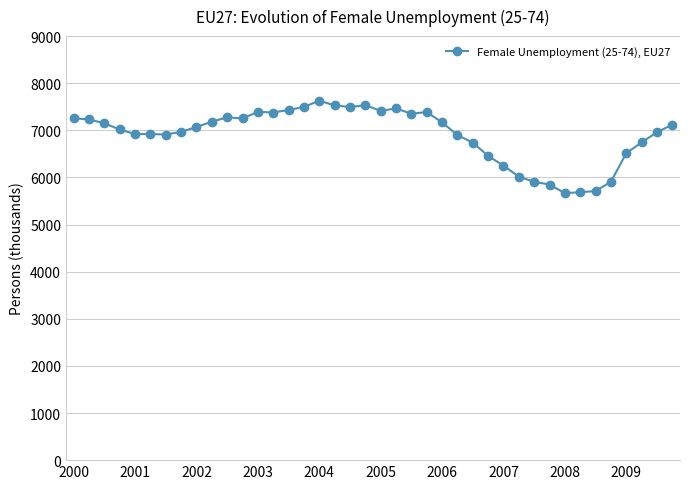

What is the value of the 32nd point from the left?

5850.3